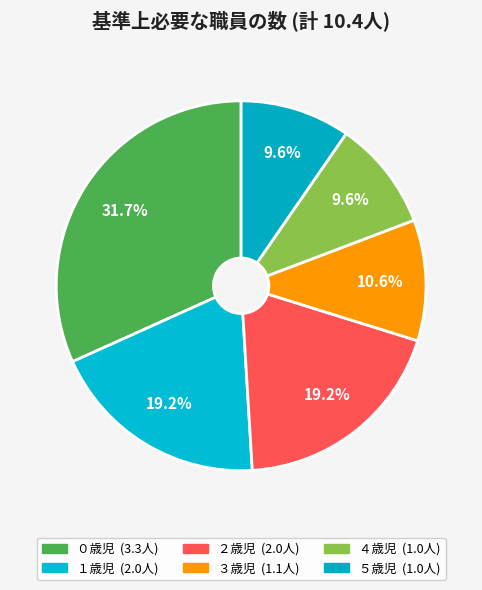

The ５歳児 slice represents 10% of the pie. True or false?

True